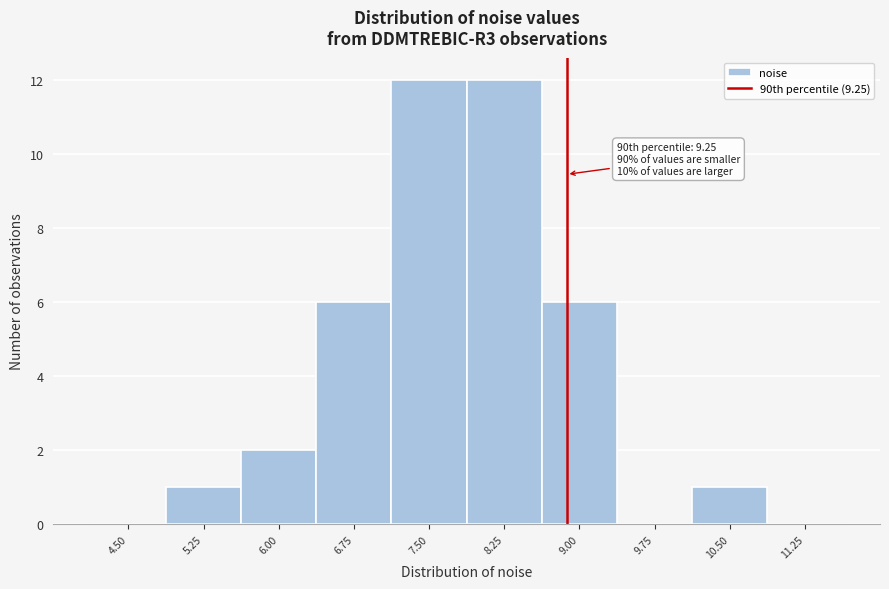

Reading left to right, what are all the values shown in this chart?

4.50=0	5.25=1	6.00=2	6.75=6	7.50=12	8.25=12	9.00=6	9.75=0	10.50=1	11.25=0